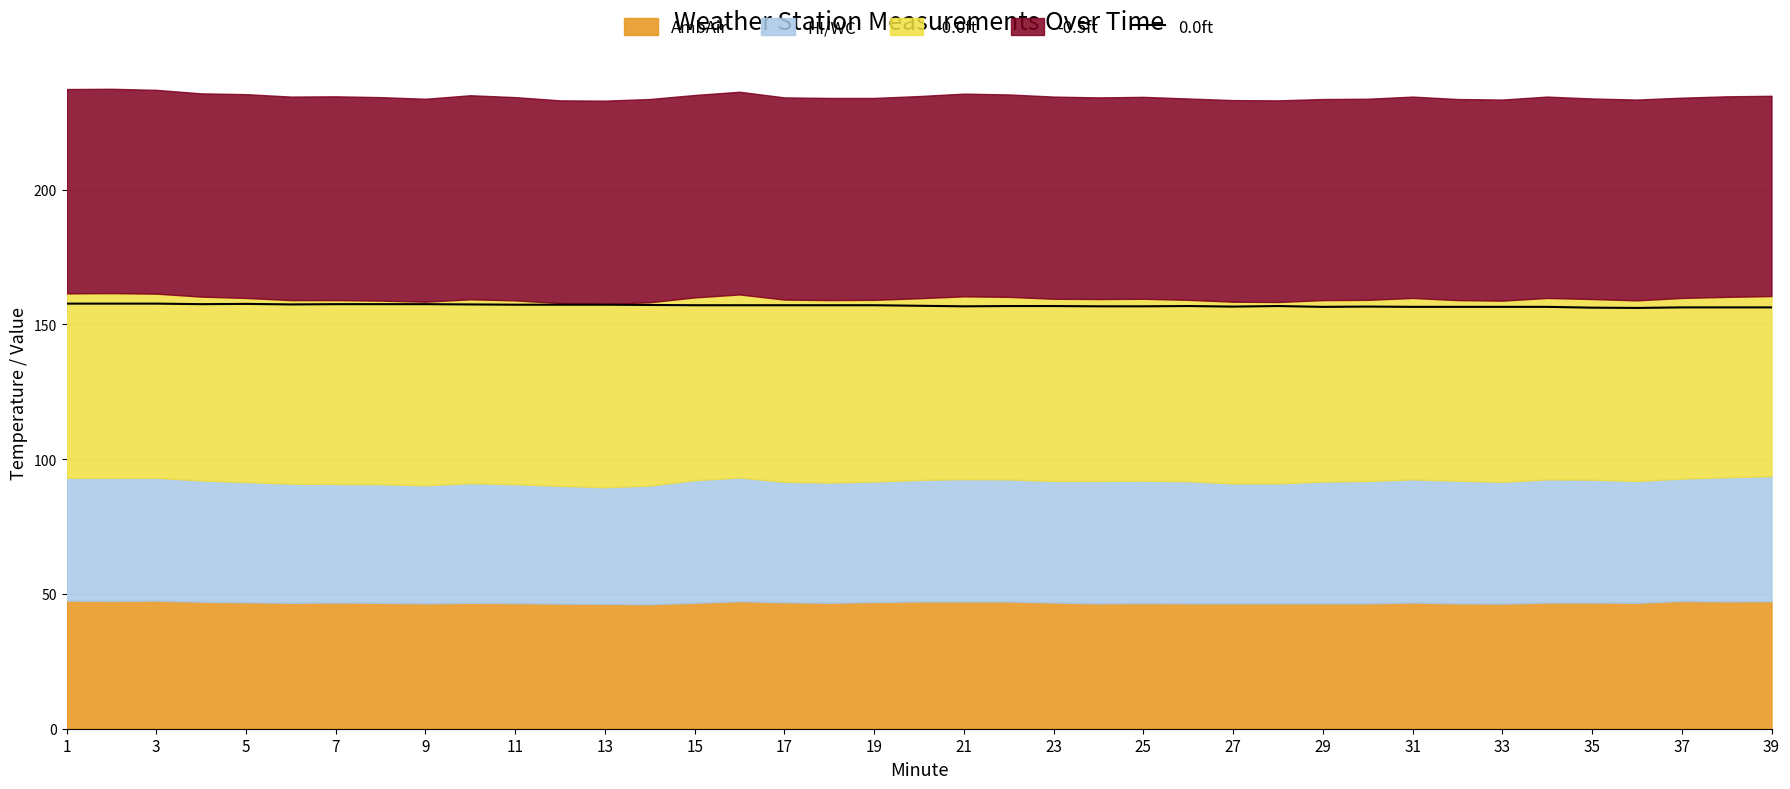

The chart shows a value of 223.9 at 7. True or false?

False